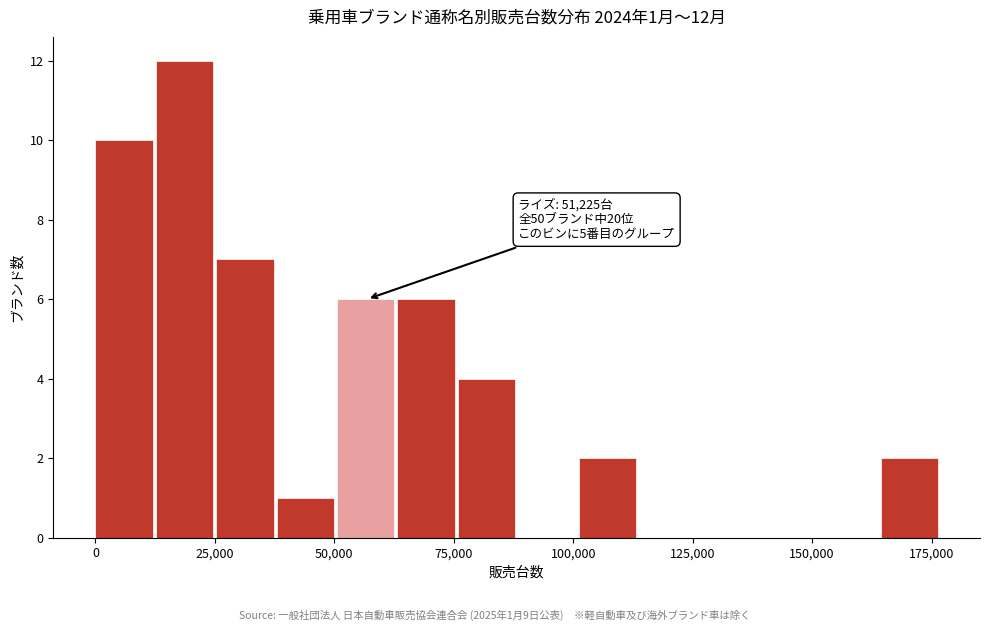

Read against the x-axis, roughly where is the centre of the tallest bar?

20000